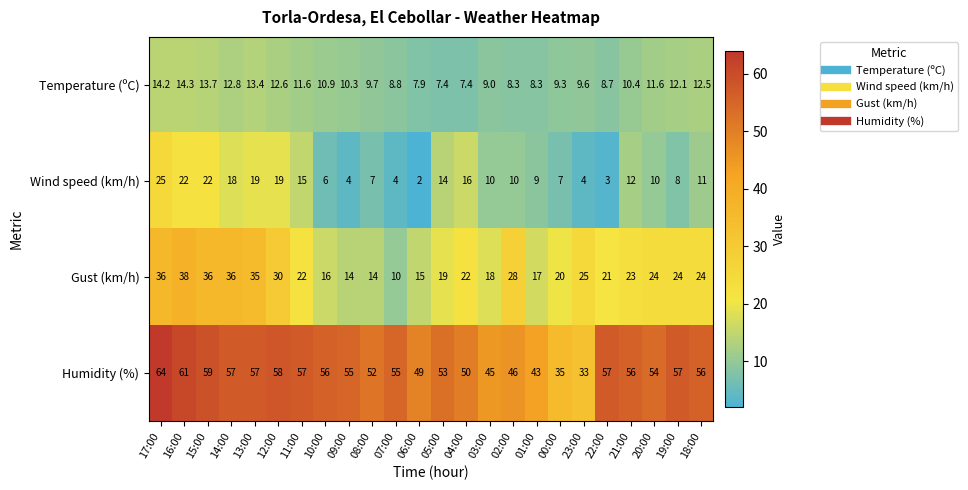

Is it true that Humidity (%) equals 58.0 at 12:00?

True